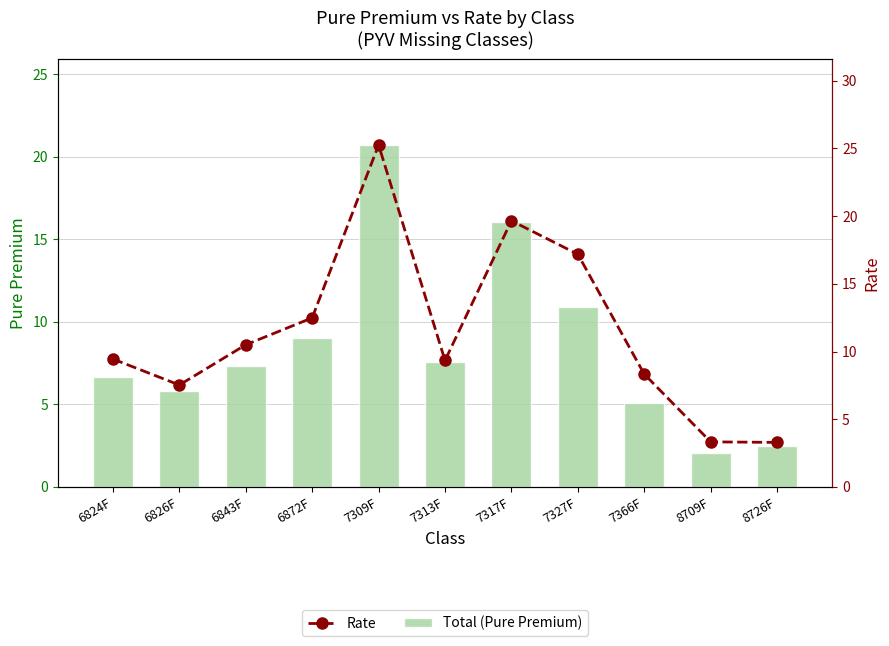

What is the total value across all series at 7317F?

35.7